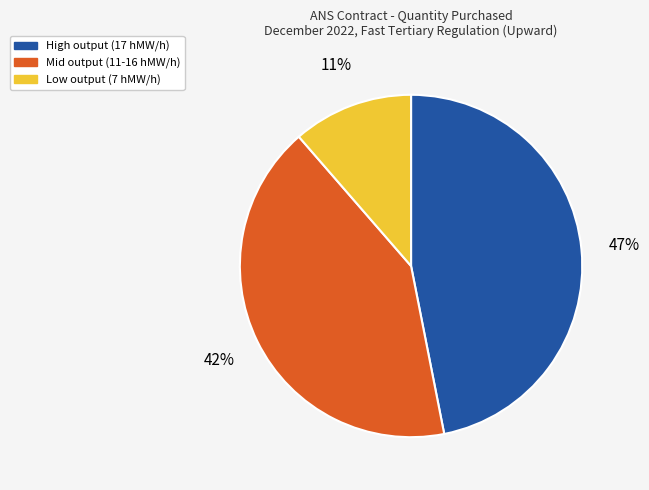

To the nearest percent, what is the average slice percentage?

33%